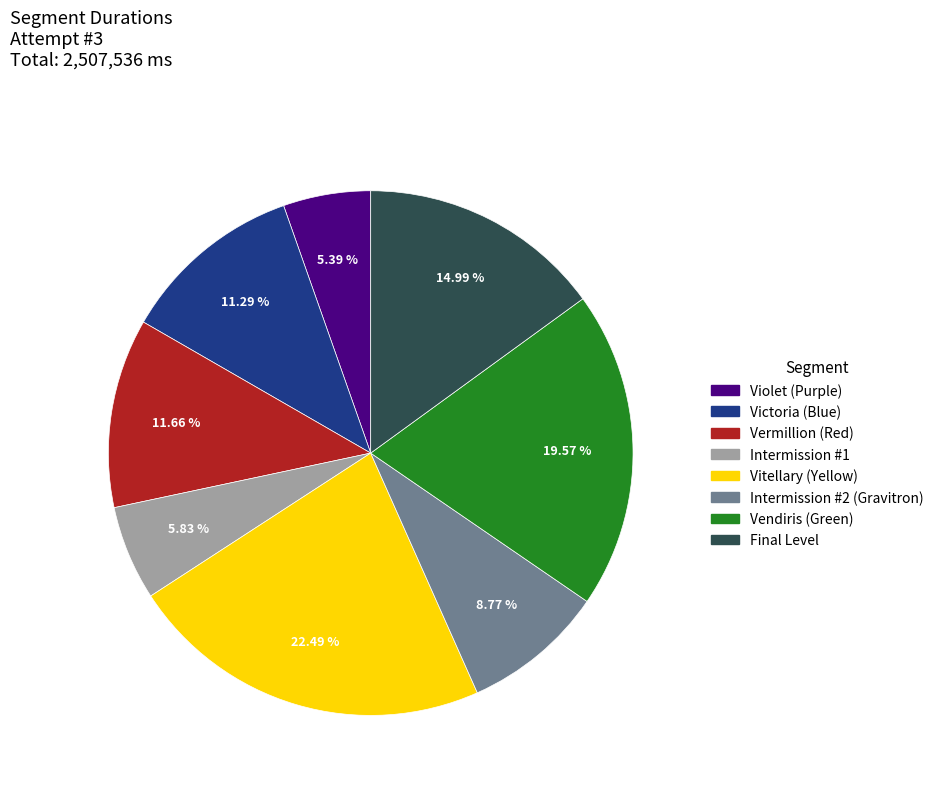

To the nearest percent, what percentage of the pie is Violet (Purple)?

5%